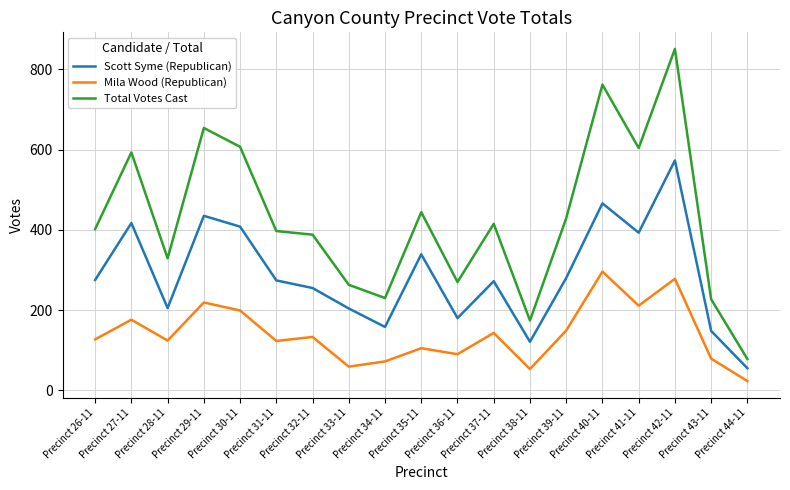

Which series has the largest range (max minus min)?

Total Votes Cast